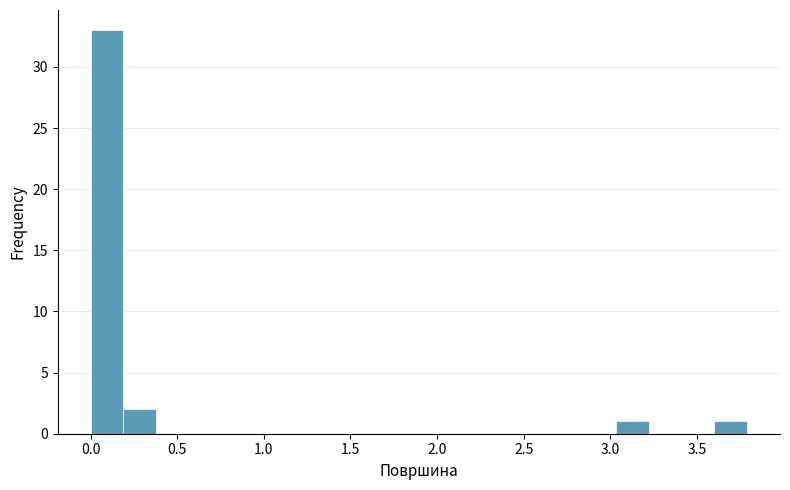

Read against the x-axis, roughly where is the centre of the tallest bar?

0.10